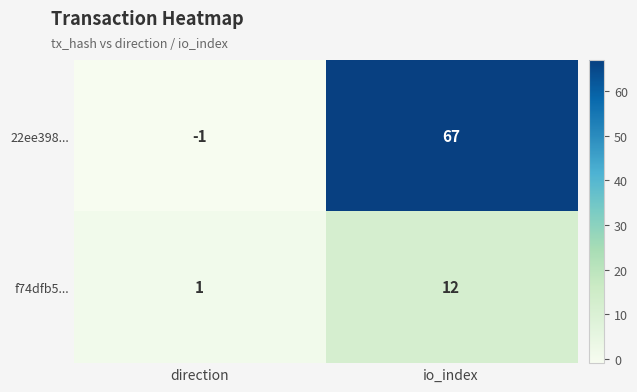

Where is f74dfb5... nearest to the value 6?

direction